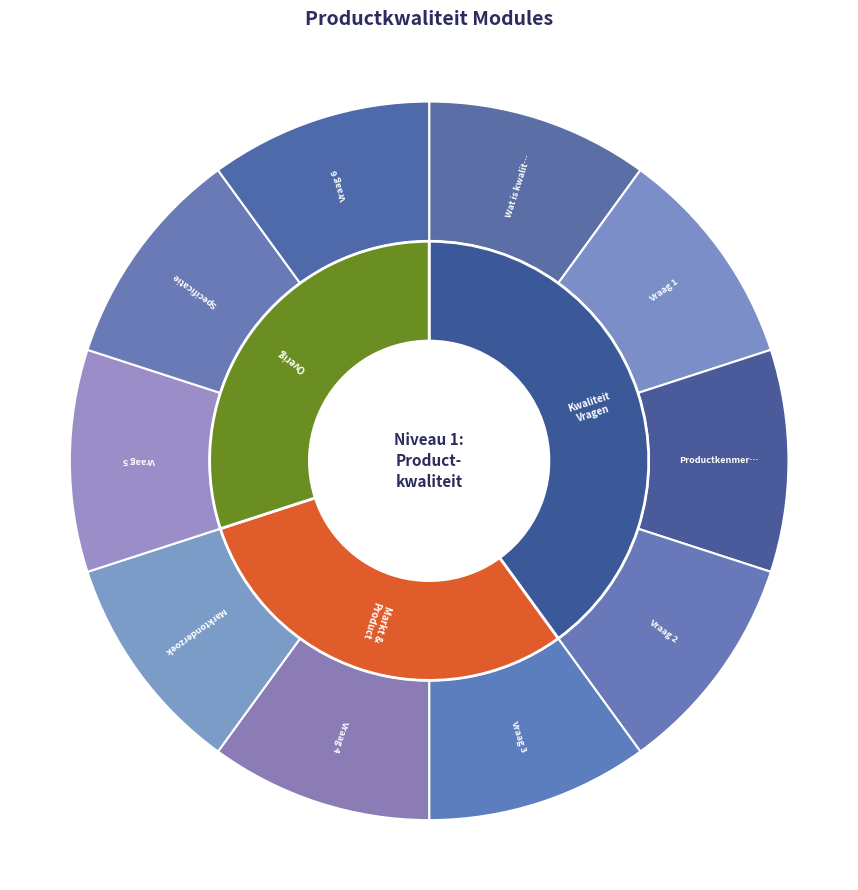

Does Marktonderzoek account for over 50% of the chart?

No